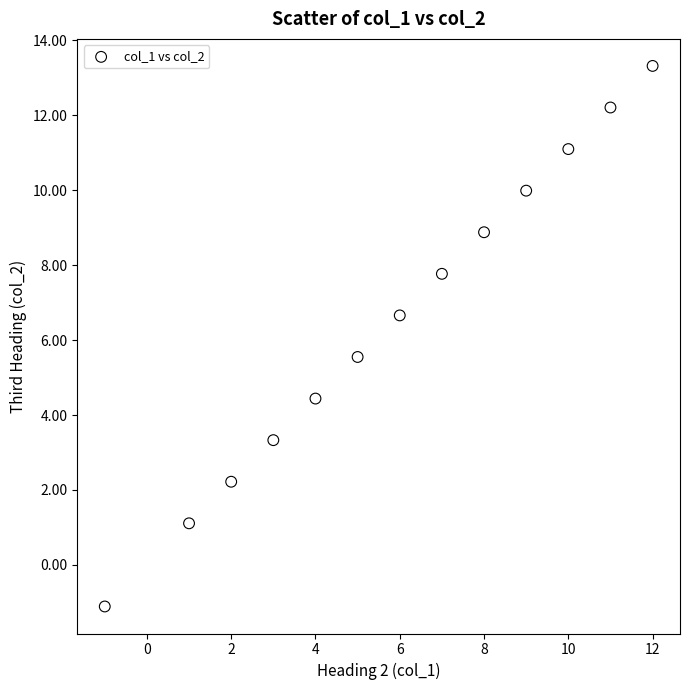

What is the range of X values (max minus min)?

13.0